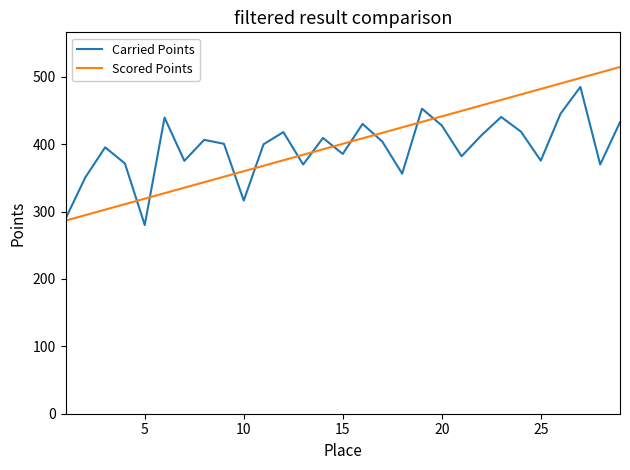

What is the sum of all Scored Points values?

11615.0